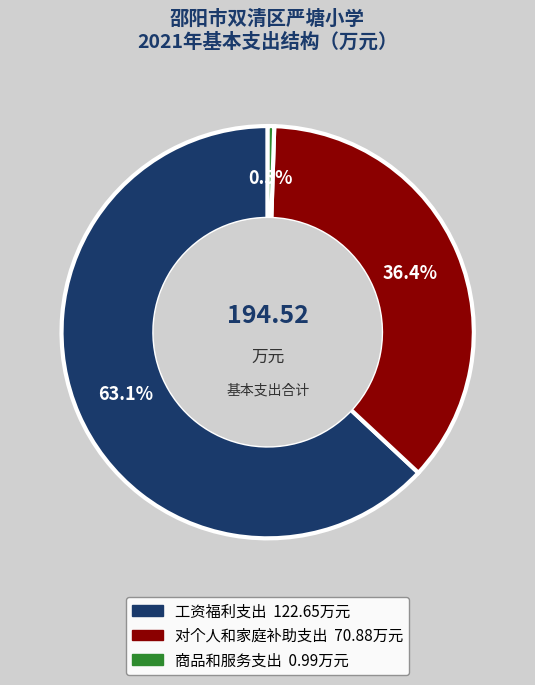

What is the largest slice in the pie chart?

工资福利支出